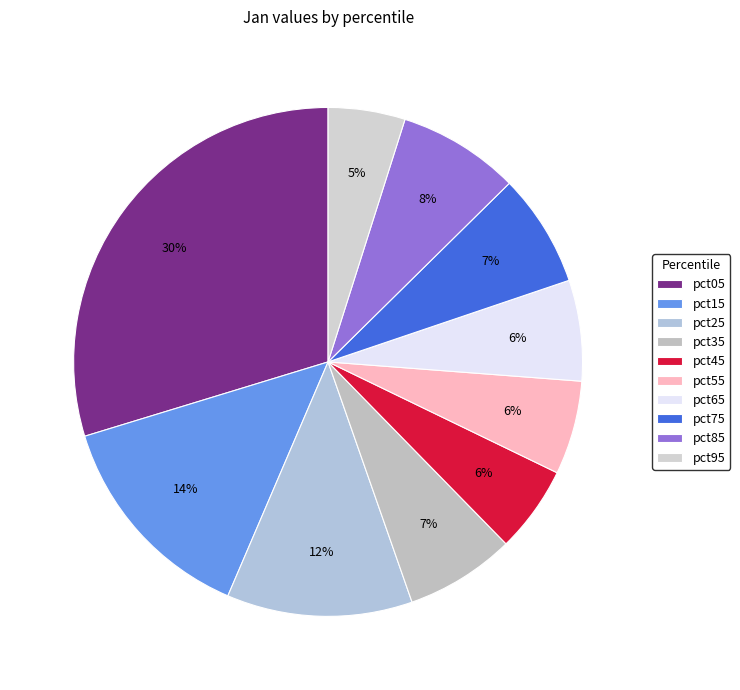

The pct45 slice represents 1% of the pie. True or false?

False